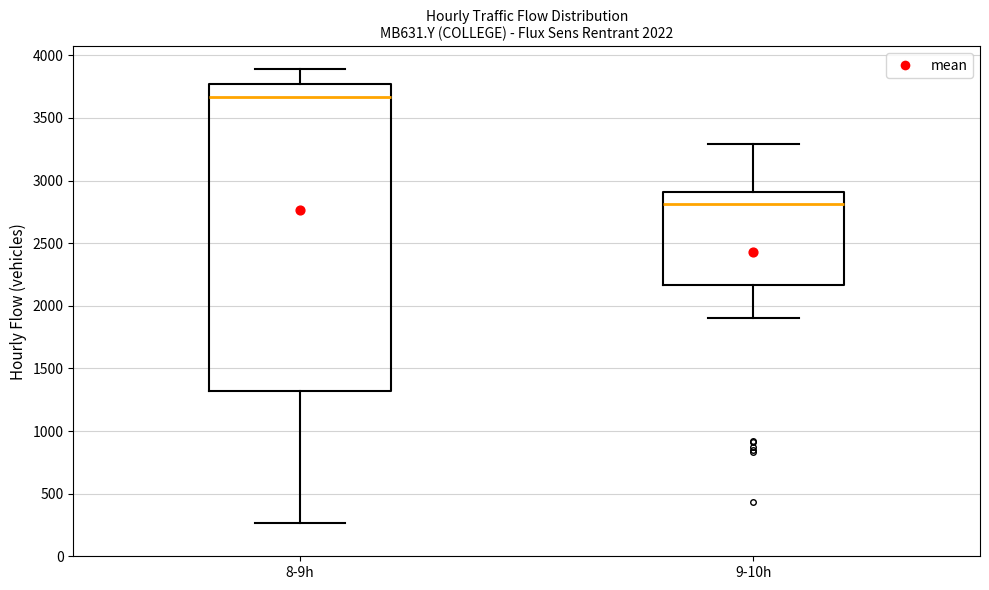

Reading left to right, read every box against the y-axis: the position of its median line, the range the box covers, and the ends of its whiskers. The values are not printed on the chart, so give them approximately, as read against the axis.

8-9h: median 3650, box 1300 to 3750, whiskers 250 to 3900
9-10h: median 2800, box 2150 to 2900, whiskers 1900 to 3300